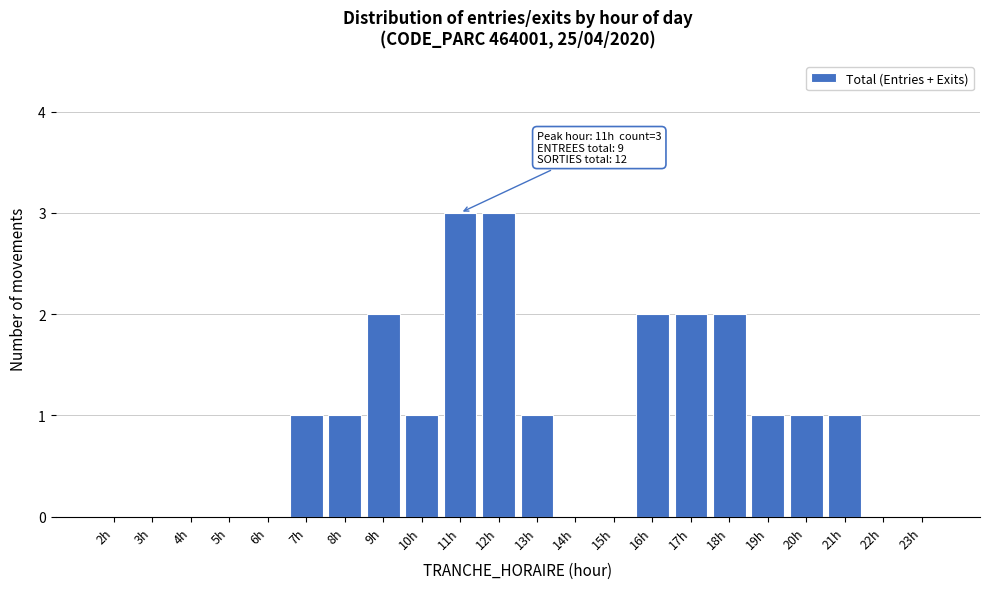

Reading left to right, transcribe all the data shown in this chart.

2h=0	3h=0	4h=0	5h=0	6h=0	7h=1	8h=1	9h=2	10h=1	11h=3	12h=3	13h=1	14h=0	15h=0	16h=2	17h=2	18h=2	19h=1	20h=1	21h=1	22h=0	23h=0